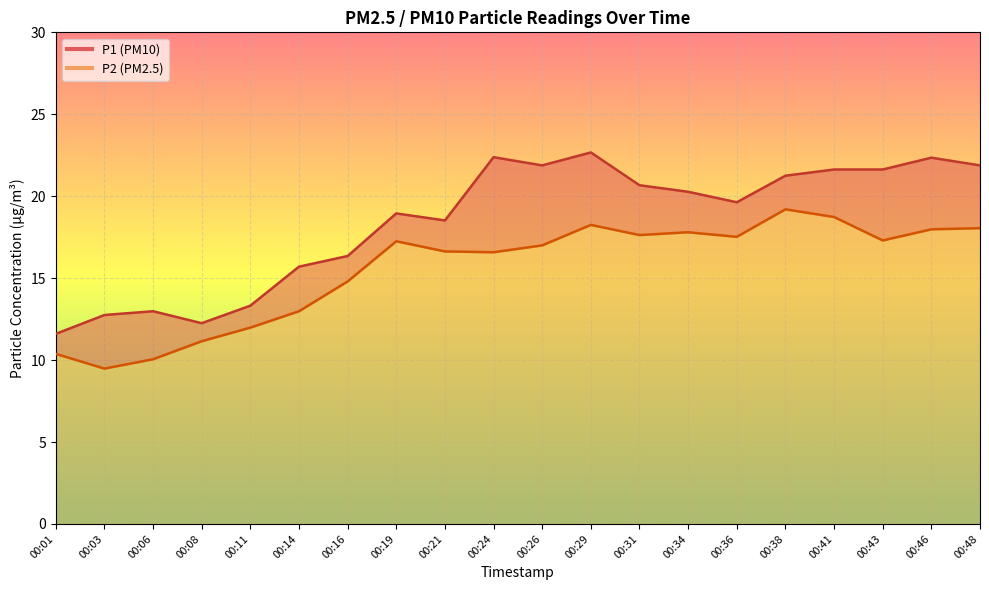

What is the average value of the P1 series?

18.4